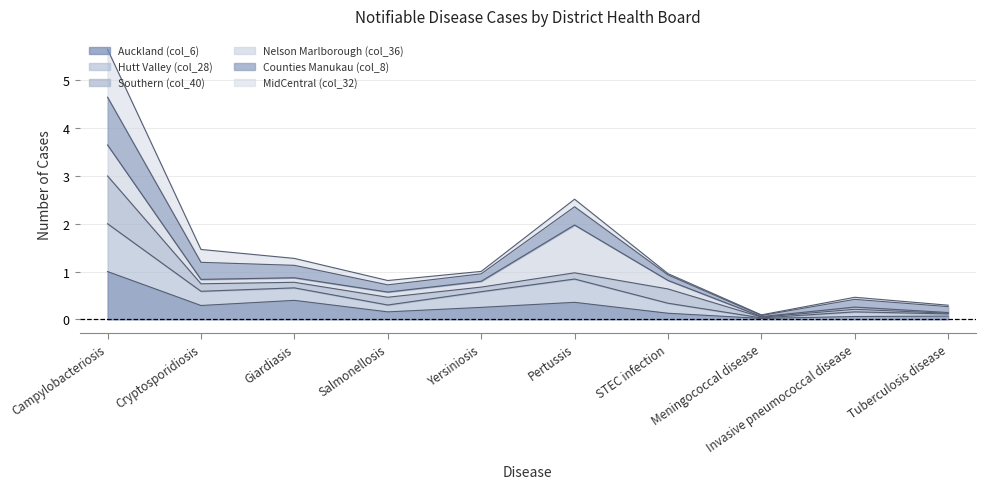

At which label does Auckland (col_6) reach its peak?

Campylobacteriosis